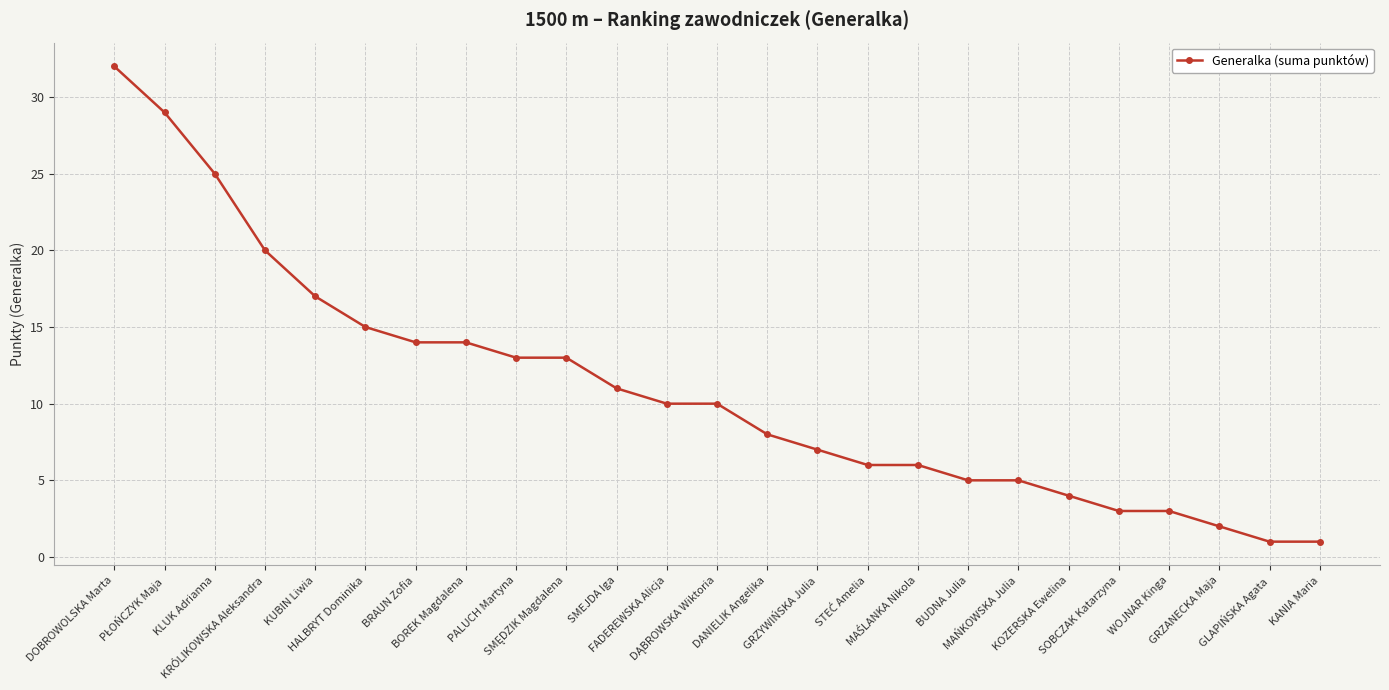

What is the greatest value displayed?

32